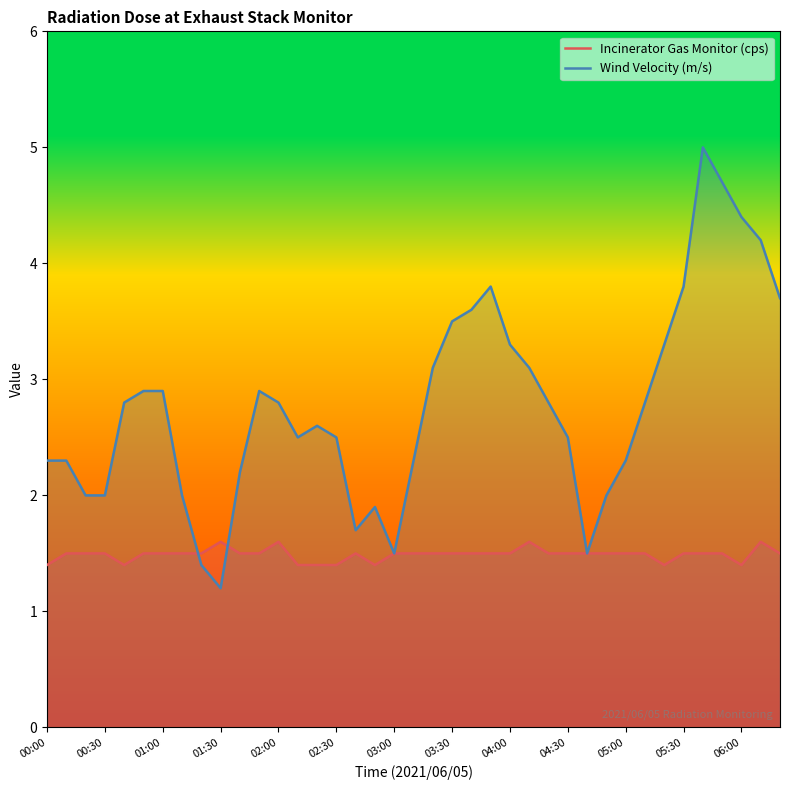

At how many categories does at least one series exceed 4?

4